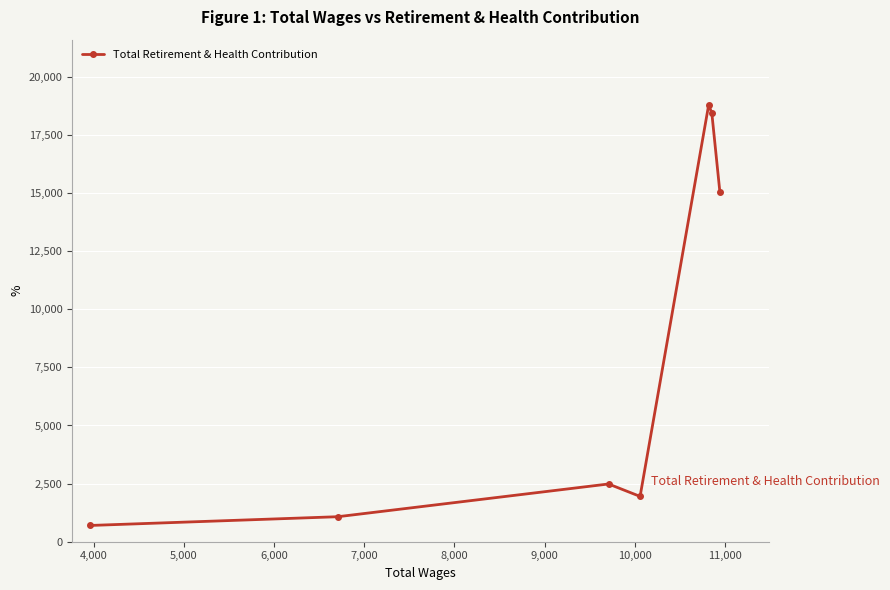

What is the maximum value shown in the chart?

18783